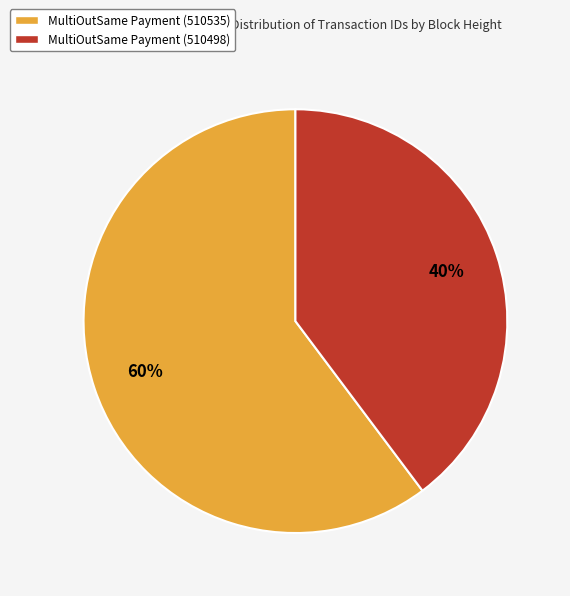

How many slices are in this pie chart?

2